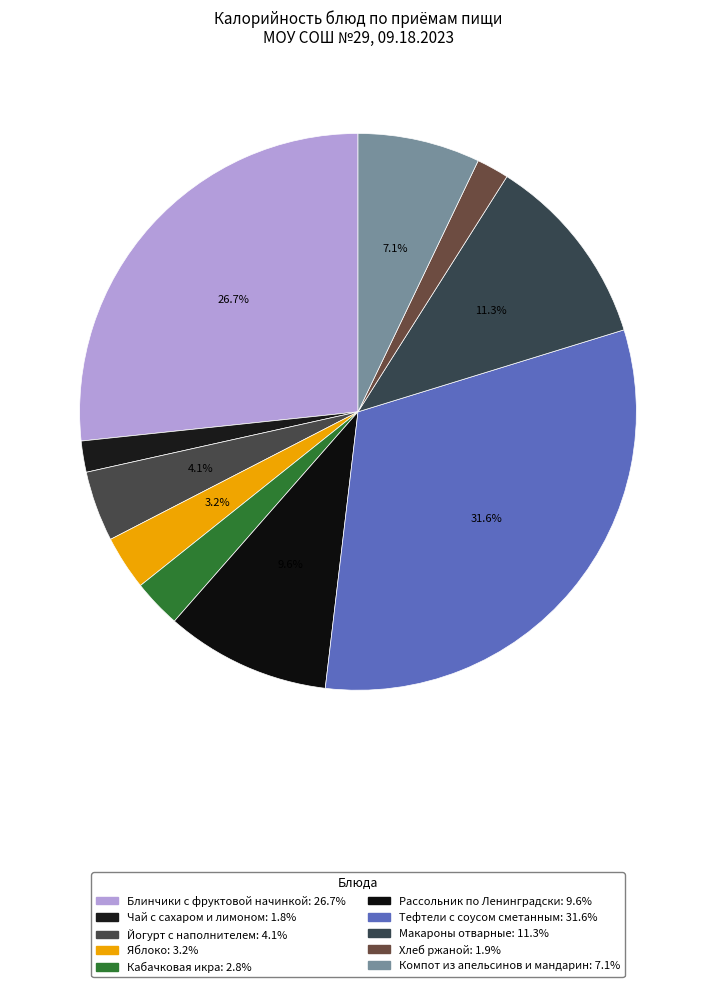

Does Чай с сахаром и лимоном account for over 50% of the chart?

No